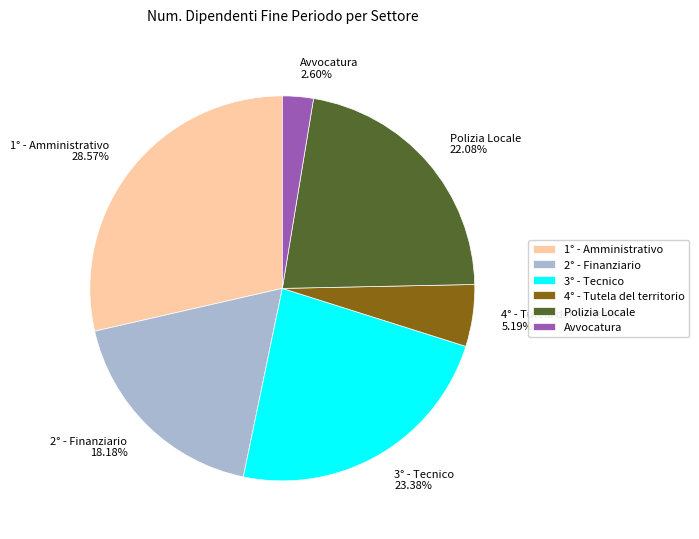

To the nearest percent, what portion does Polizia Locale represent?

22%